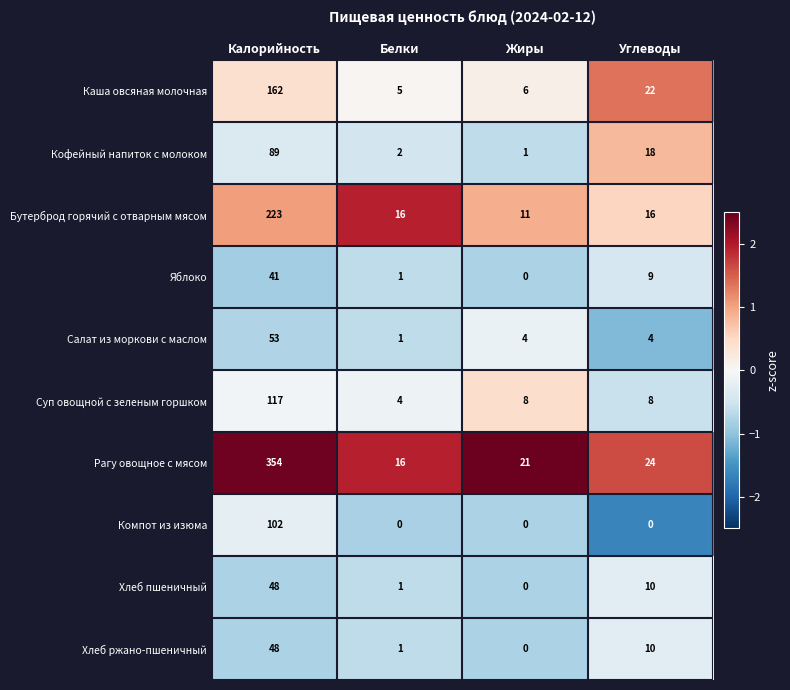

Which series has the largest range (max minus min)?

Рагу овощное с мясом